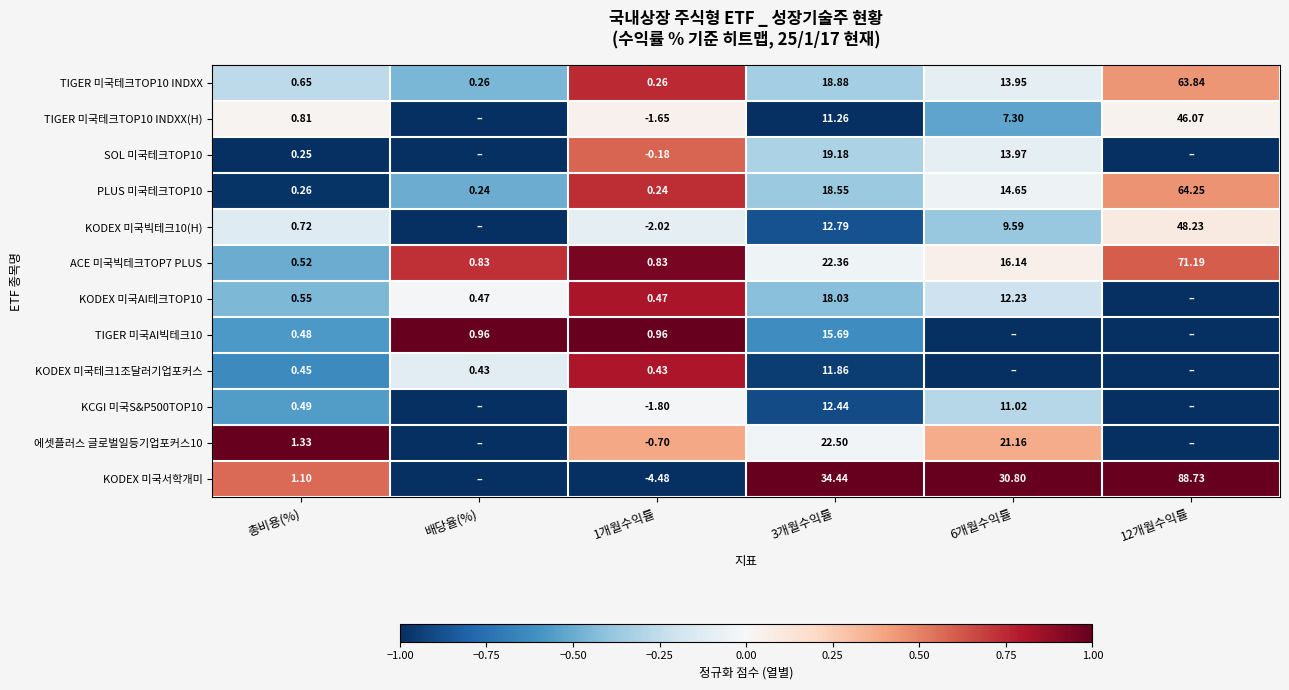

The value of TIGER 미국테크TOP10 INDXX(H) at 6개월수익률 is -0.3. True or false?

False